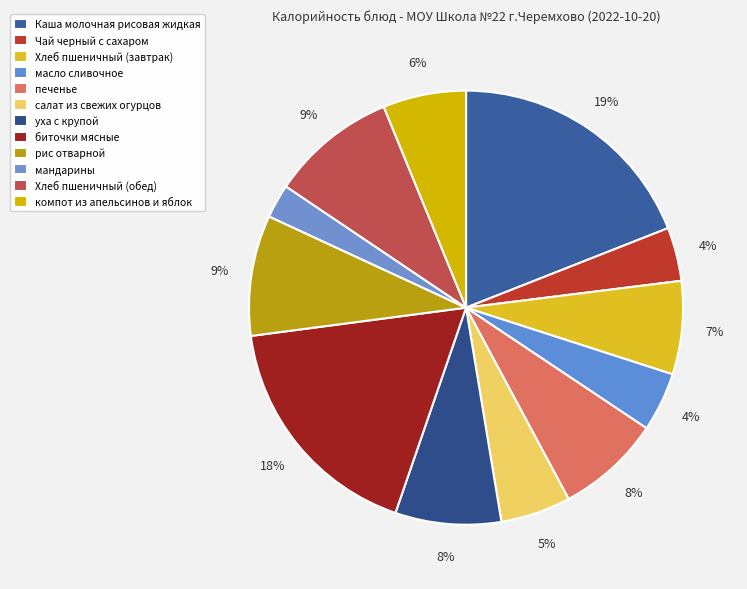

What is the change in value from Чай черный с сахаром to мандарины?

-22.0